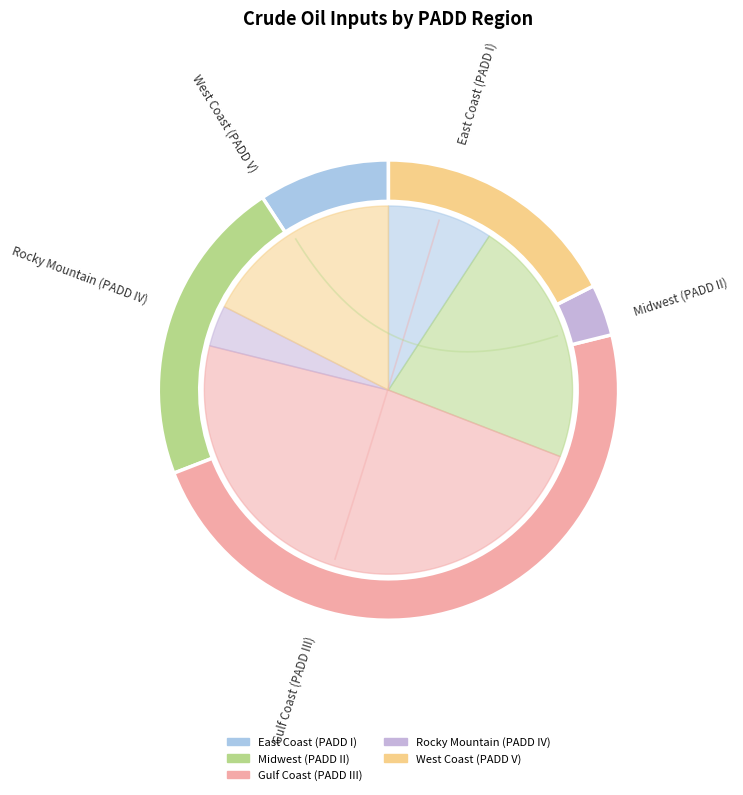

To the nearest percent, what is the difference between the largest and smallest slice percentages?

44%